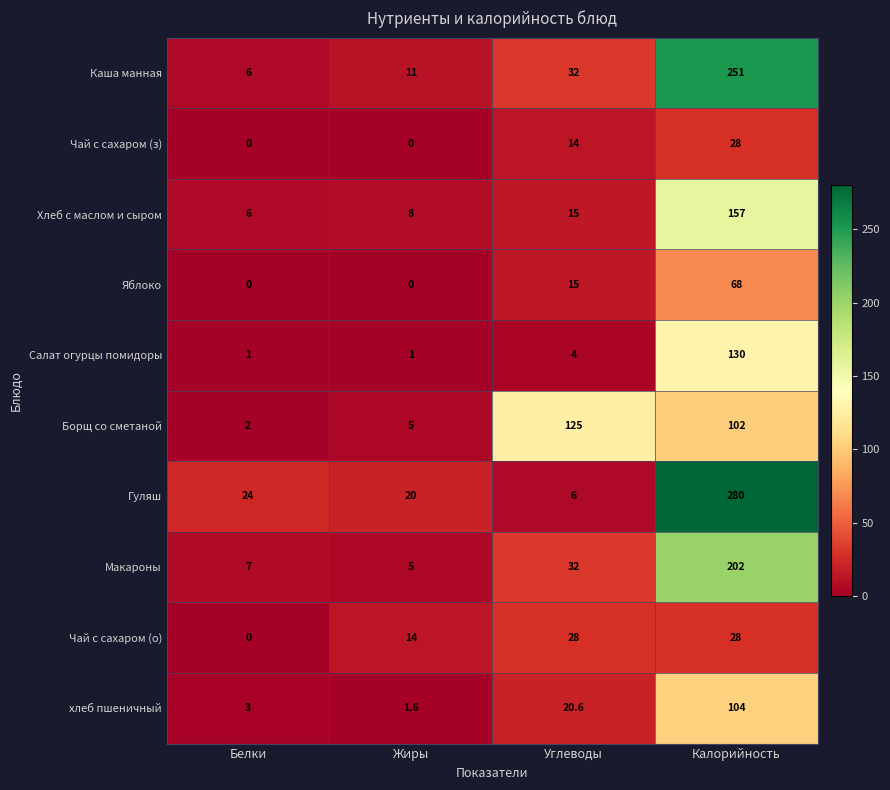

What is the average value of the Салат огурцы помидоры series?

34.0